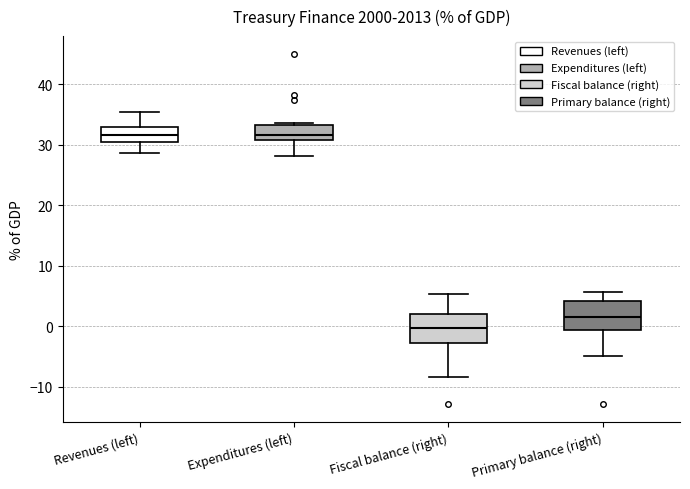

Where does the upper whisker of the box for Revenues (left) end on the y-axis? The values are not printed on the chart, so give them approximately, as read against the axis.

35